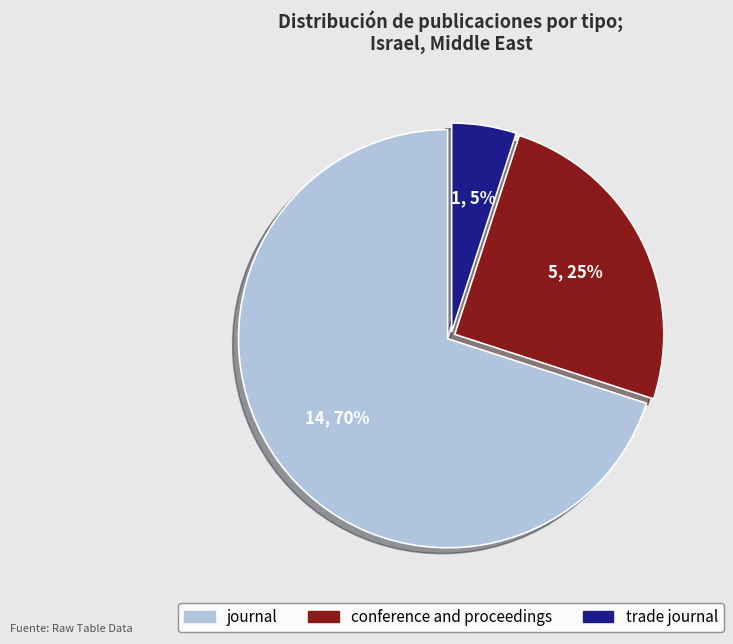

Rank the categories by value from lowest to highest.

trade journal, conference and proceedings, journal